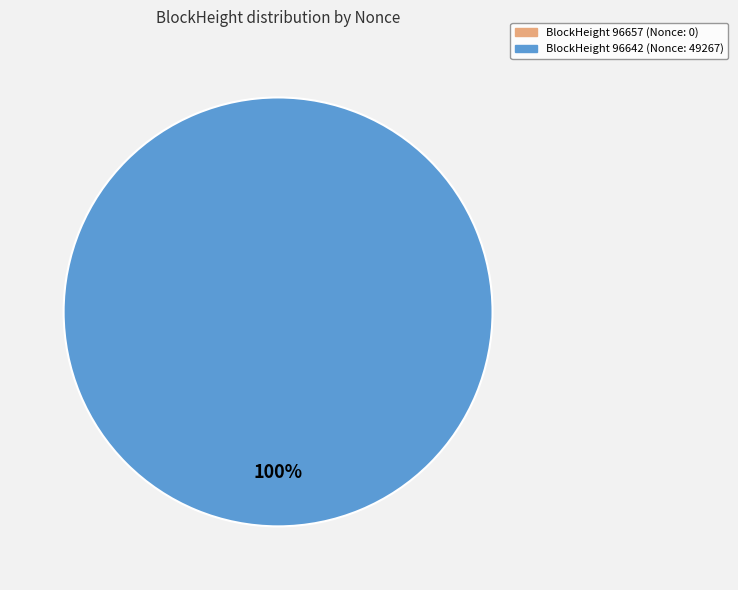

To the nearest percent, what is the average slice percentage?

50%